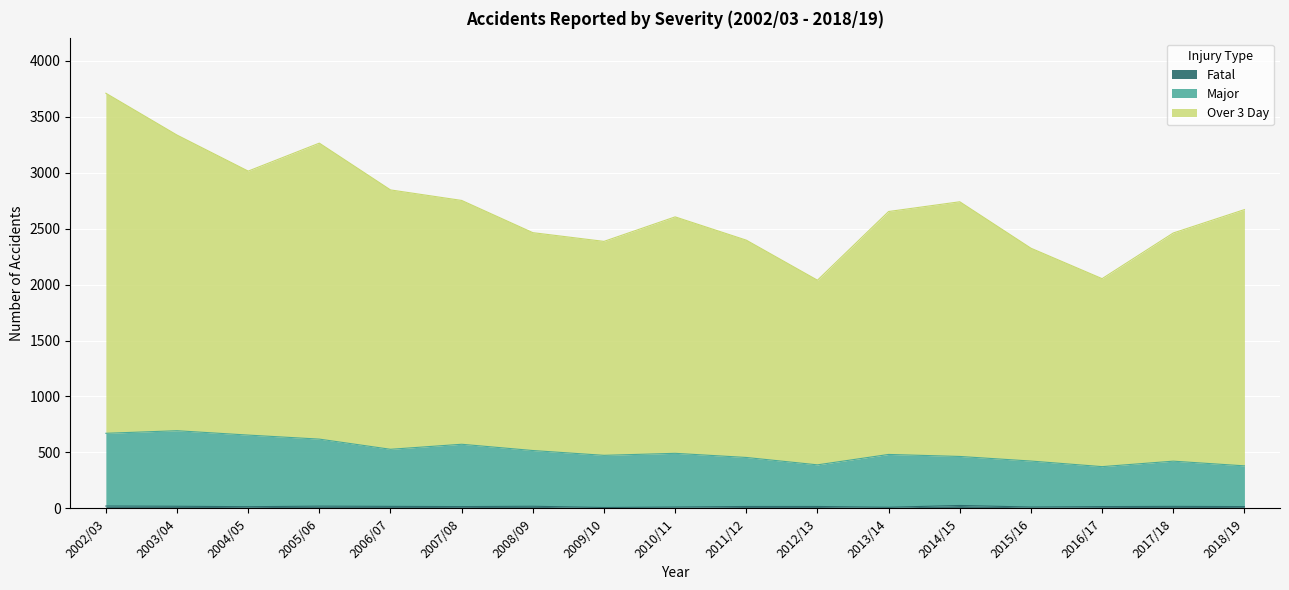

The value of Major at 2008/09 is 517. True or false?

True